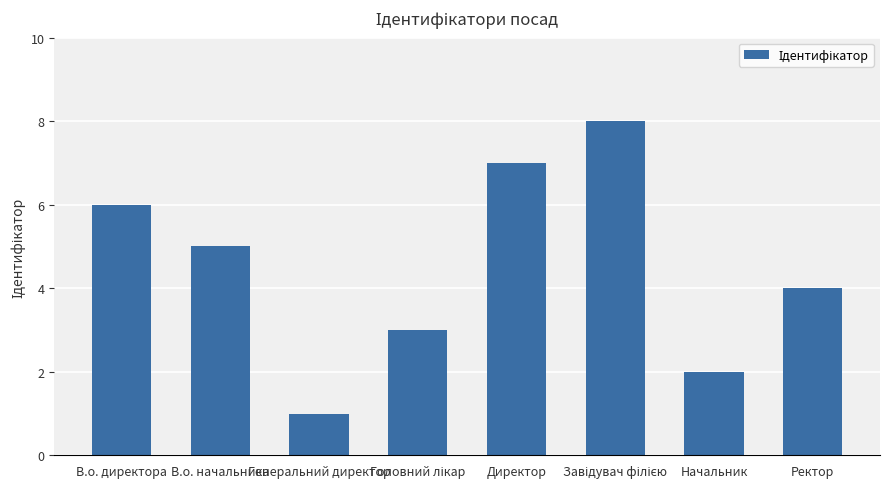

What position from the right is Начальник?

2